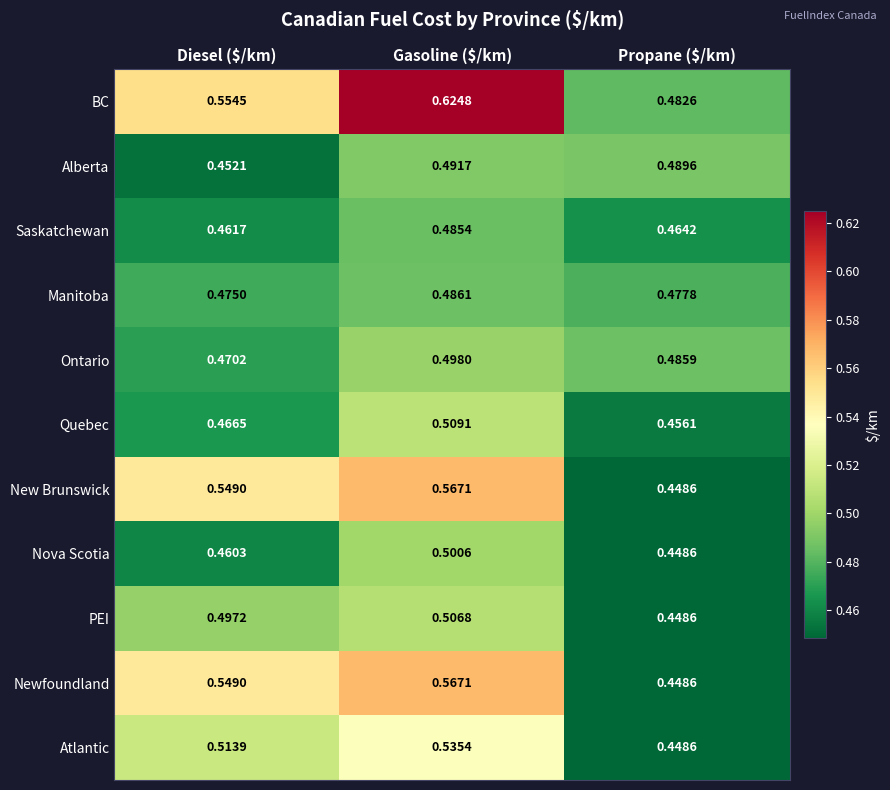

Which category has the lowest value across all series?

Propane ($/km)